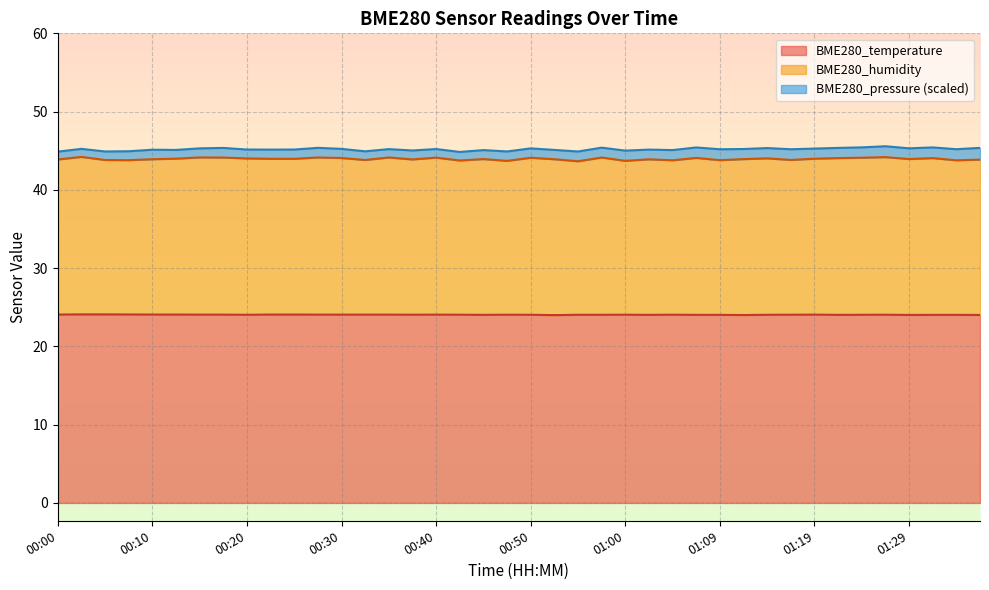

Reading left to right, transcribe all the data shown in this chart.

BME280_temperature: 00:00=24.1	00:03=24.1	00:05=24.1	00:08=24.1	00:10=24.1	00:13=24.1	00:15=24.1	00:18=24.1	00:20=24.0	00:23=24.1	00:25=24.1	00:28=24.1	00:30=24.1	00:33=24.1	00:35=24.1	00:38=24.0	00:40=24.1	00:42=24.0	00:45=24.0	00:47=24.0	00:50=24.0	00:52=24.0	00:55=24.0	00:57=24.0	01:00=24.0	01:02=24.0	01:05=24.0	01:07=24.0	01:09=24.0	01:12=24.0	01:14=24.0	01:17=24.0	01:19=24.1	01:22=24.0	01:24=24.0	01:27=24.0	01:29=24.0	01:32=24.0	01:34=24.0	01:36=24.0
BME280_humidity: 00:00=43.9	00:03=44.2	00:05=43.8	00:08=43.8	00:10=43.9	00:13=44.0	00:15=44.1	00:18=44.1	00:20=44.0	00:23=44.0	00:25=44.0	00:28=44.1	00:30=44.1	00:33=43.8	00:35=44.1	00:38=43.9	00:40=44.1	00:42=43.8	00:45=43.9	00:47=43.7	00:50=44.1	00:52=43.9	00:55=43.7	00:57=44.1	01:00=43.7	01:02=43.9	01:05=43.8	01:07=44.1	01:09=43.8	01:12=43.9	01:14=44.0	01:17=43.8	01:19=44.0	01:22=44.1	01:24=44.1	01:27=44.2	01:29=43.9	01:32=44.1	01:34=43.8	01:36=43.9